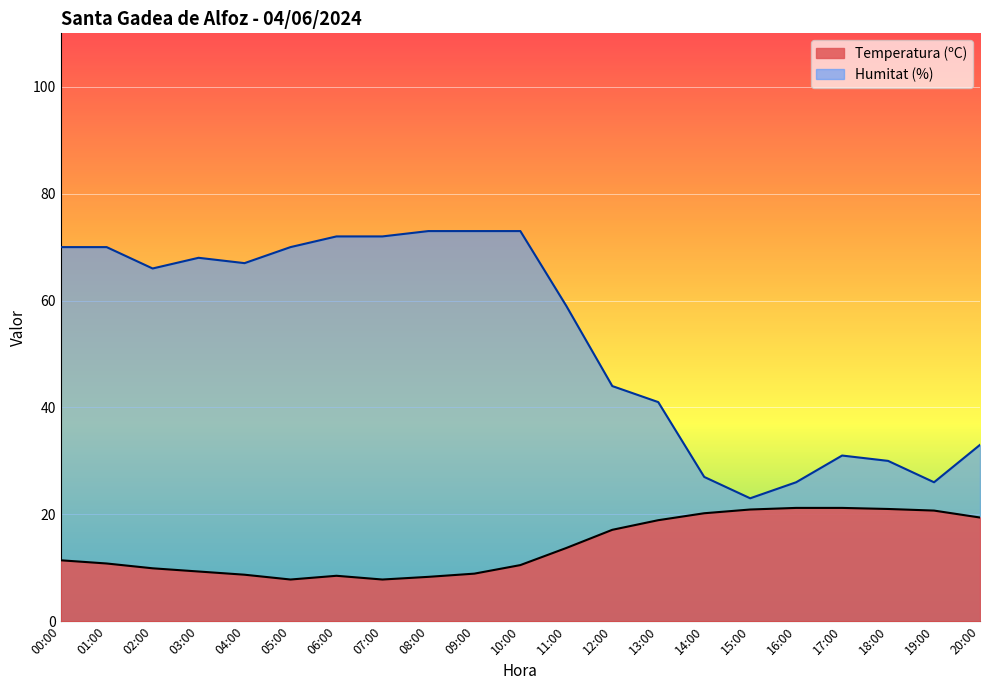

What is the label of the 11th point from the right?

10:00